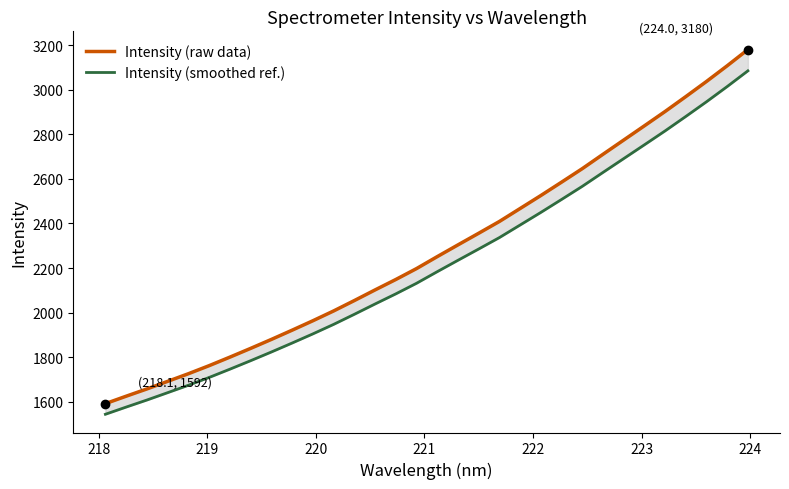

Which series has the largest total across all categories?

Intensity (raw data)